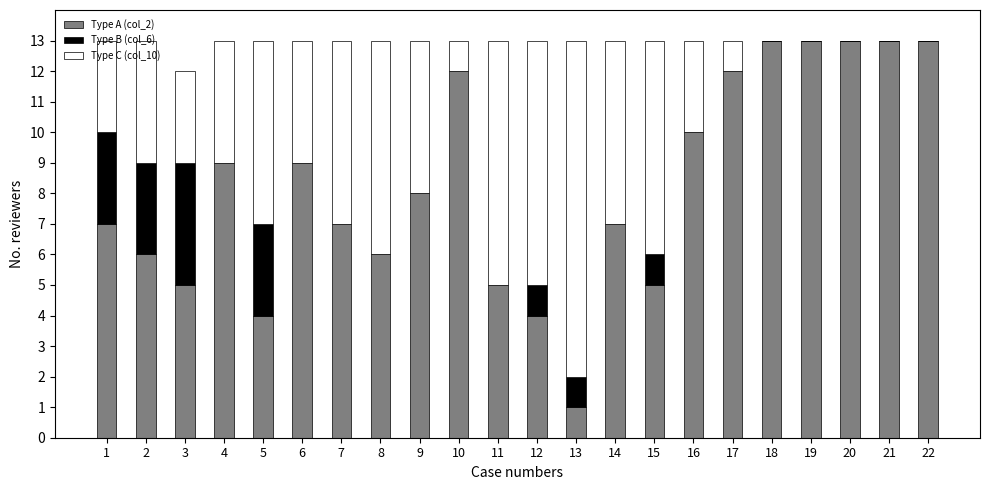

What are all the series names shown in the legend?

Type A (col_2), Type B (col_6), Type C (col_10)